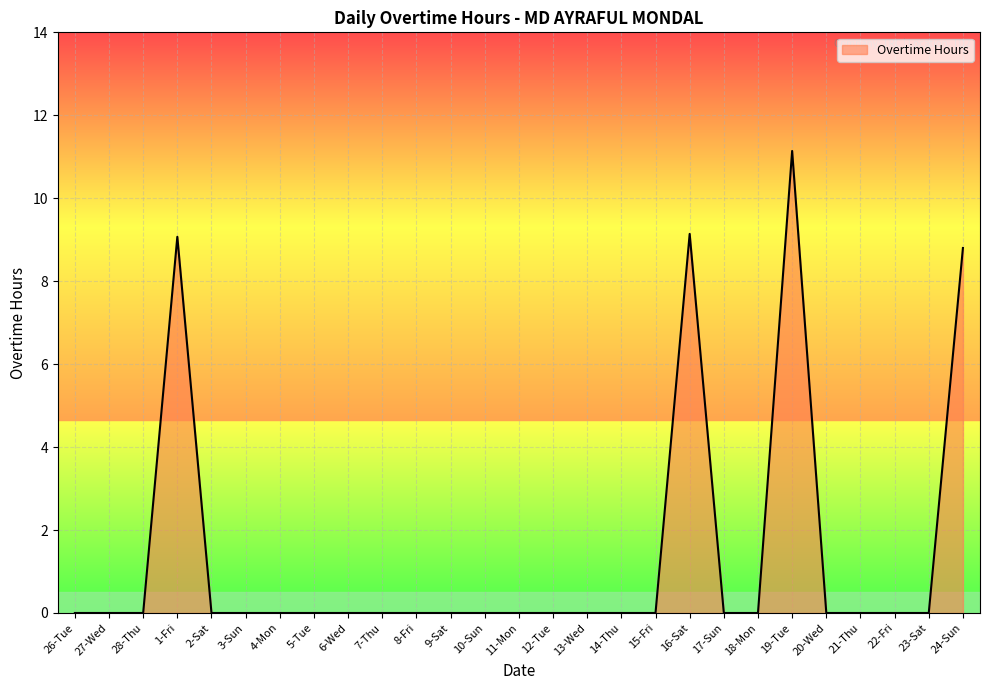

What position from the right is 26-Tue?

27